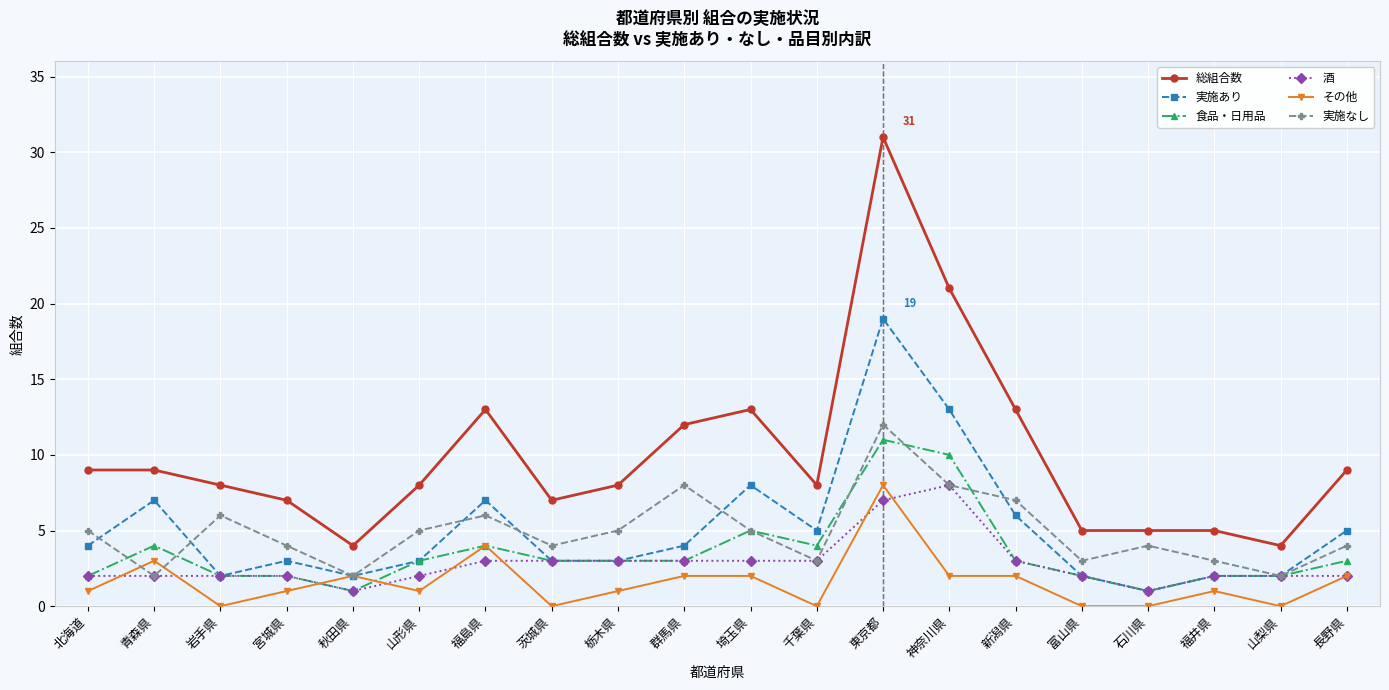

What value does the 酒 series have at 神奈川県?

8